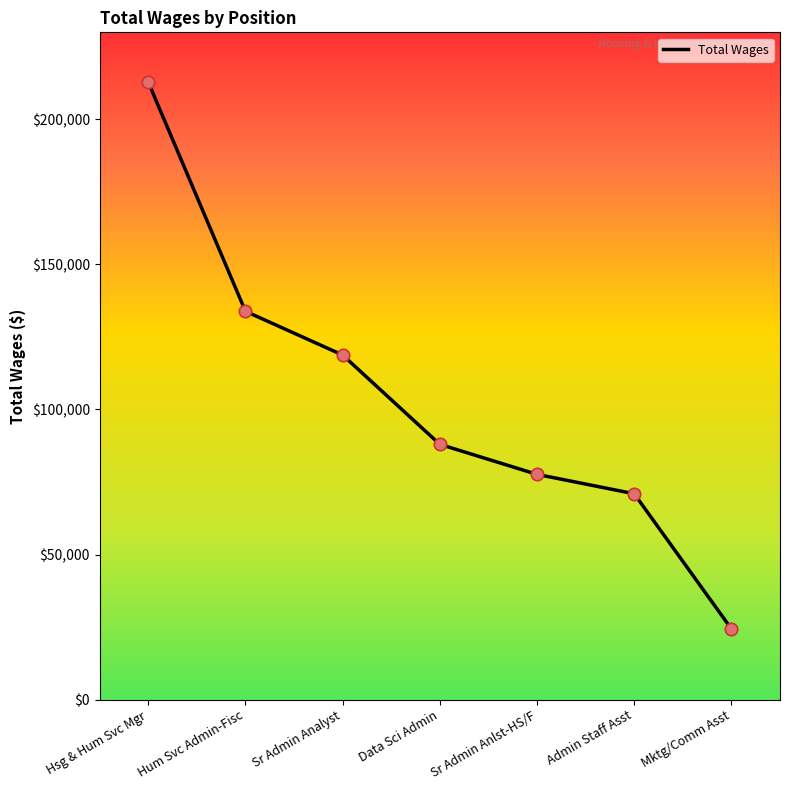

Between Hsg & Hum Svc Mgr and Sr Admin Analyst, which is larger?

Hsg & Hum Svc Mgr